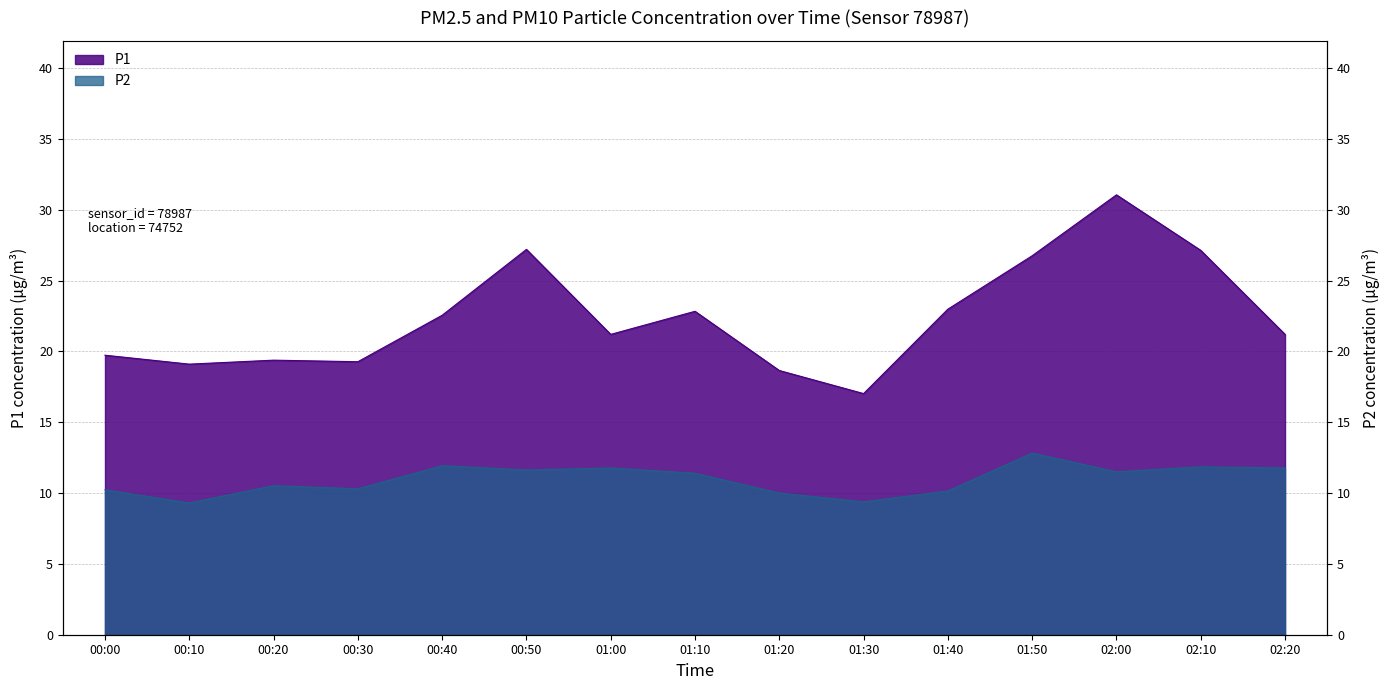

What position from the right is 00:50?

10